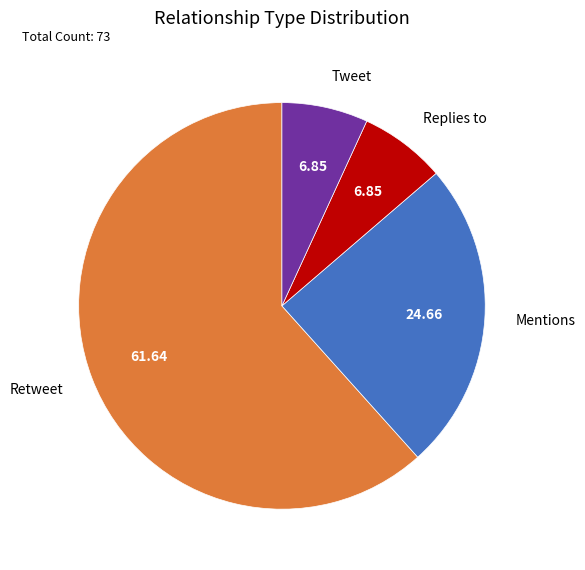

Combined, do Tweet and Mentions account for over 50%?

No